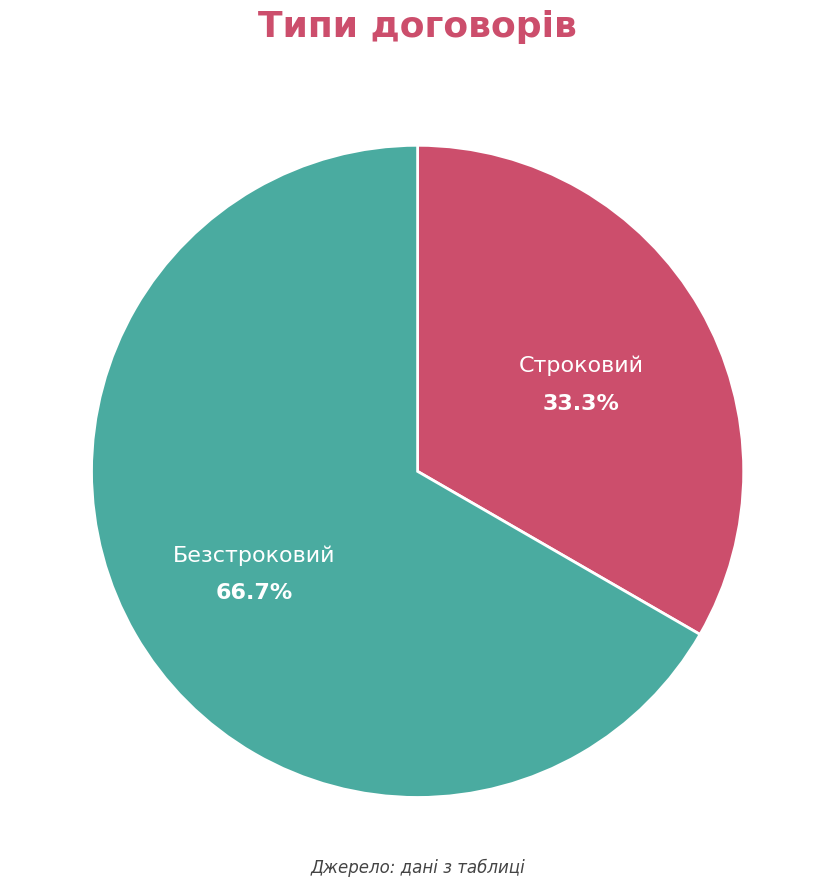

Which category has the biggest portion of the pie?

Безстроковий